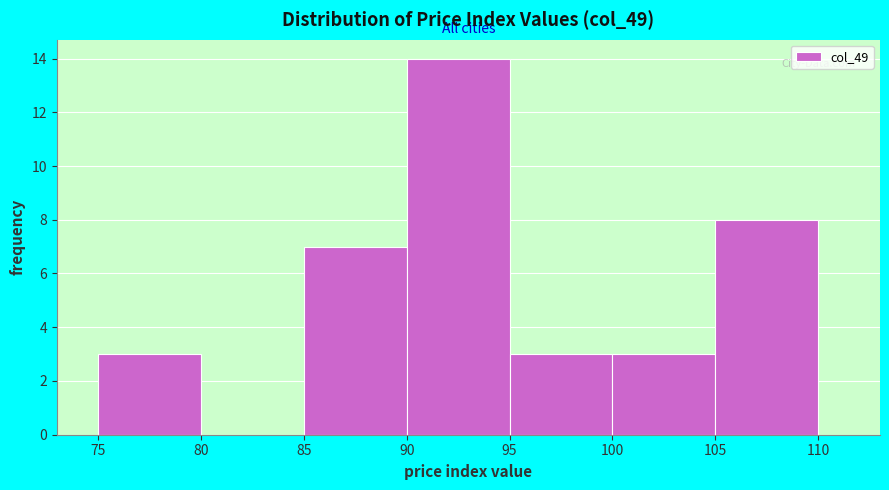

Which range on the x-axis has the tallest bar?

90 to 95